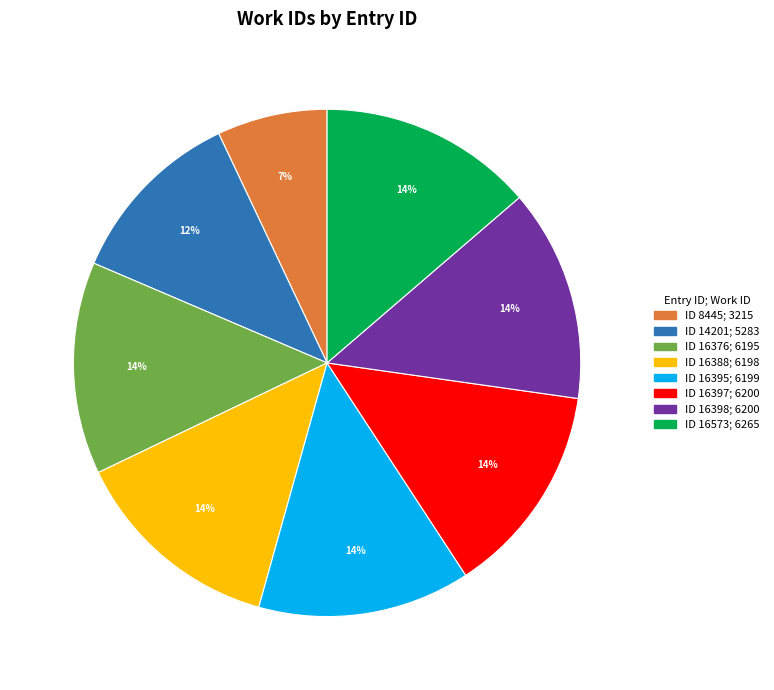

To the nearest percent, what is the average slice percentage?

12%